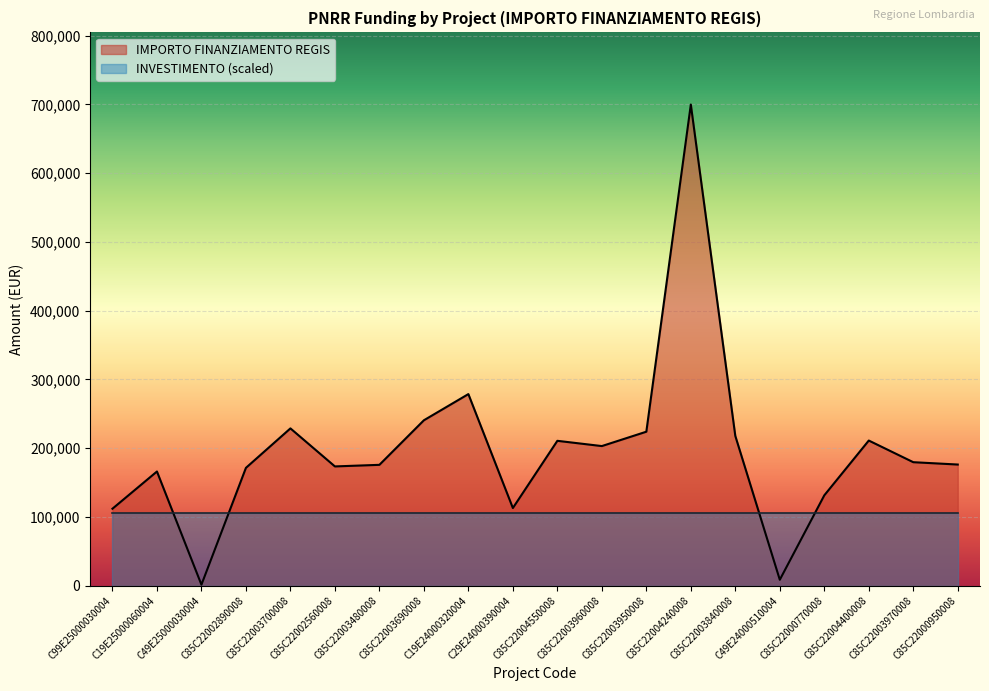

Reading left to right, extract all data points from this chart.

111760.0	165869.6	1200.0	171177.7	228592.8	173263.3	175568.4	240397.6	278493.2	112730.4	210514.6	202864.8	223771.4	699734.4	217613.5	8377.6	131200.0	210913.7	179420.1	176000.4